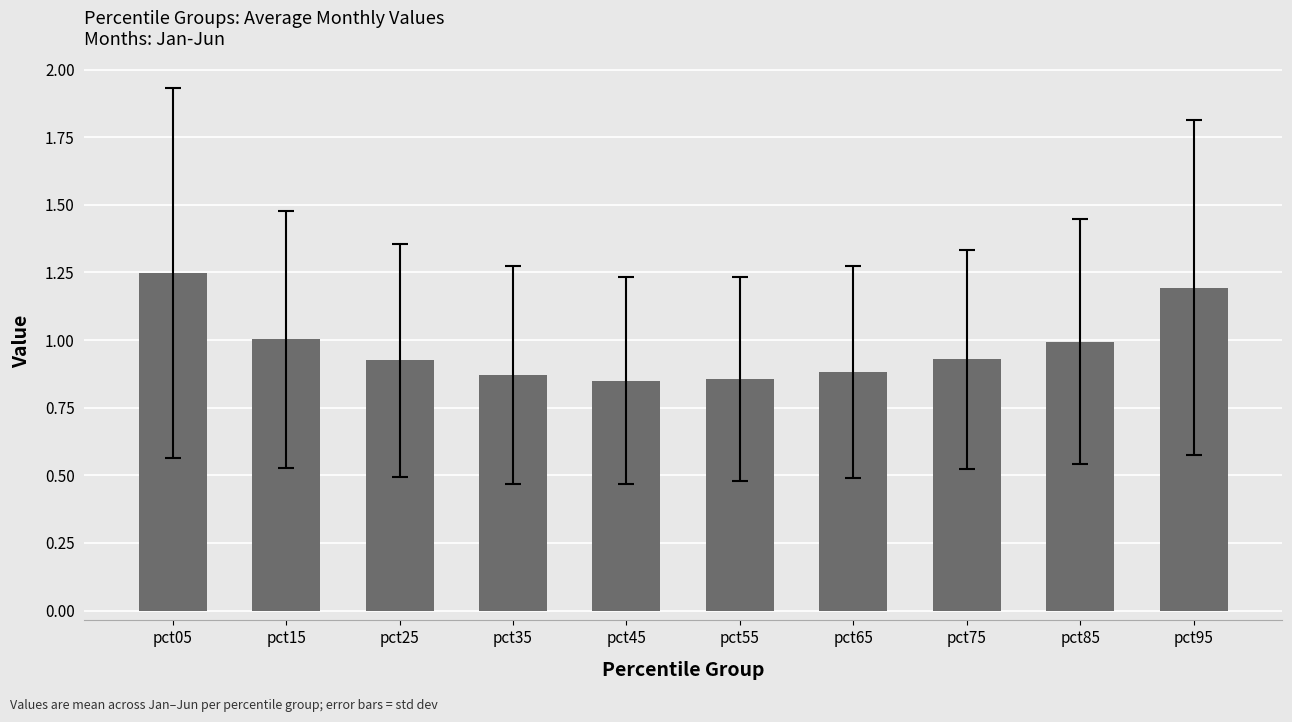

What is the value of the 9th bar from the left?

1.0